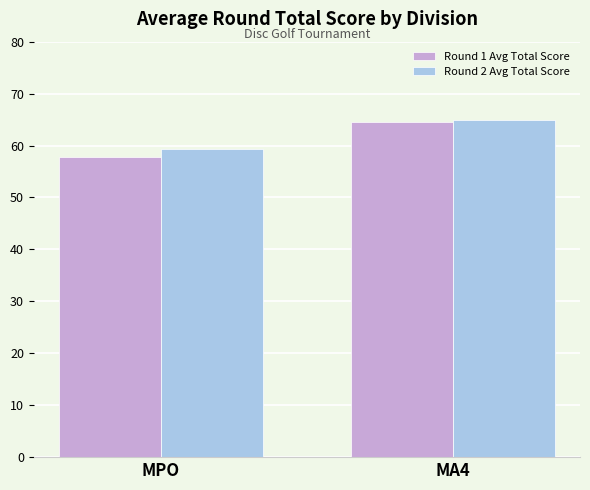

Which series has the widest spread of values?

Round 1 Avg Total Score